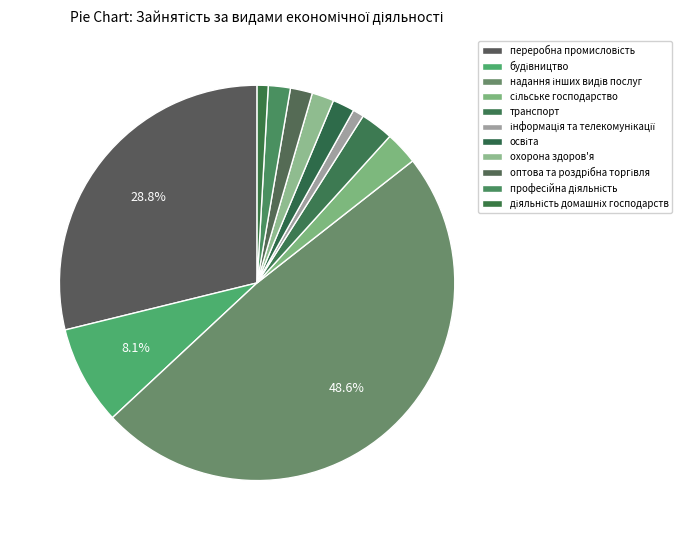

Count the number of slices in the pie.

11